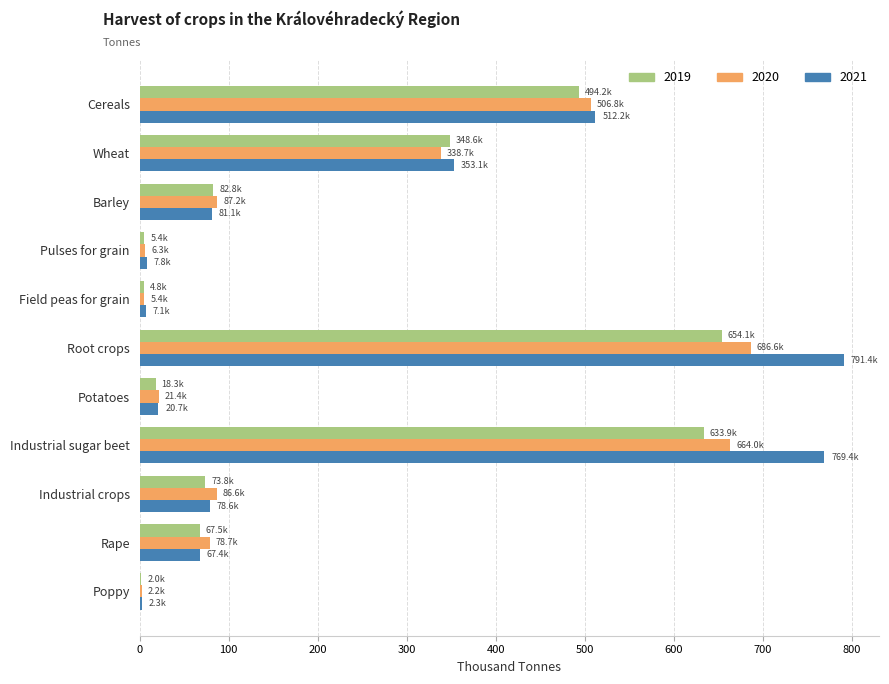

The 2020 series shows 932.8 at Industrial sugar beet. True or false?

False